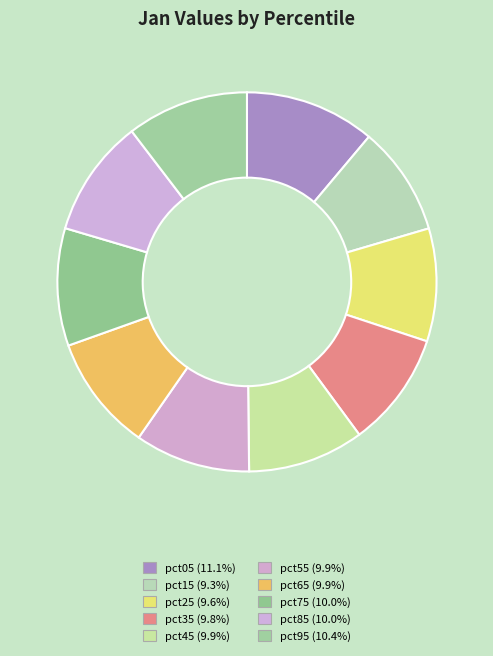

To the nearest percent, what is the combined percentage of pct05 and pct15?

20%